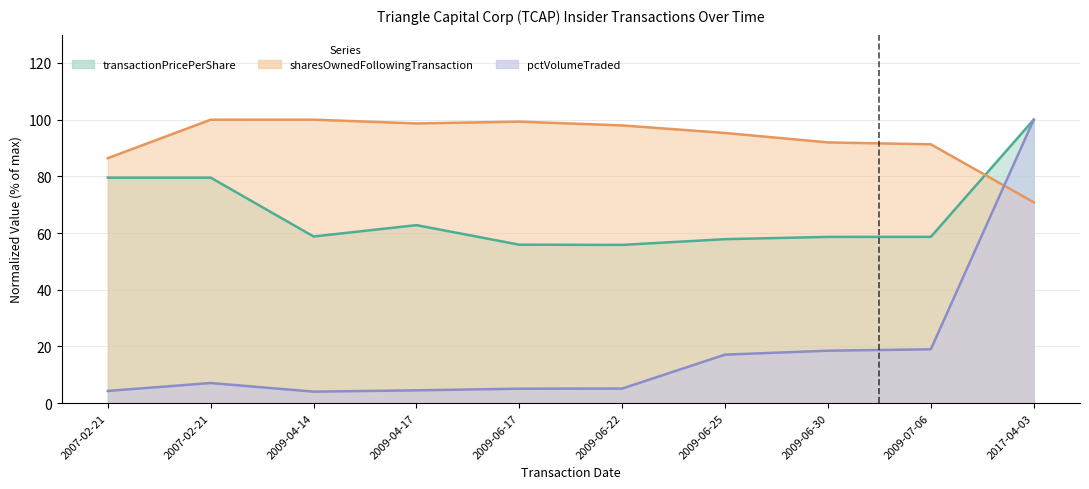

Reading left to right, transcribe all the data shown in this chart.

transactionPricePerShare: 79.5	79.5	58.8	62.8	55.9	55.8	57.8	58.6	58.6	100.0
sharesOwnedFollowingTransaction: 86.4	100.0	100.0	98.7	99.3	98.0	95.3	92.0	91.3	70.8
pctVolumeTraded: 4.3	7.1	4.0	4.5	5.1	5.1	17.1	18.5	19.0	100.0